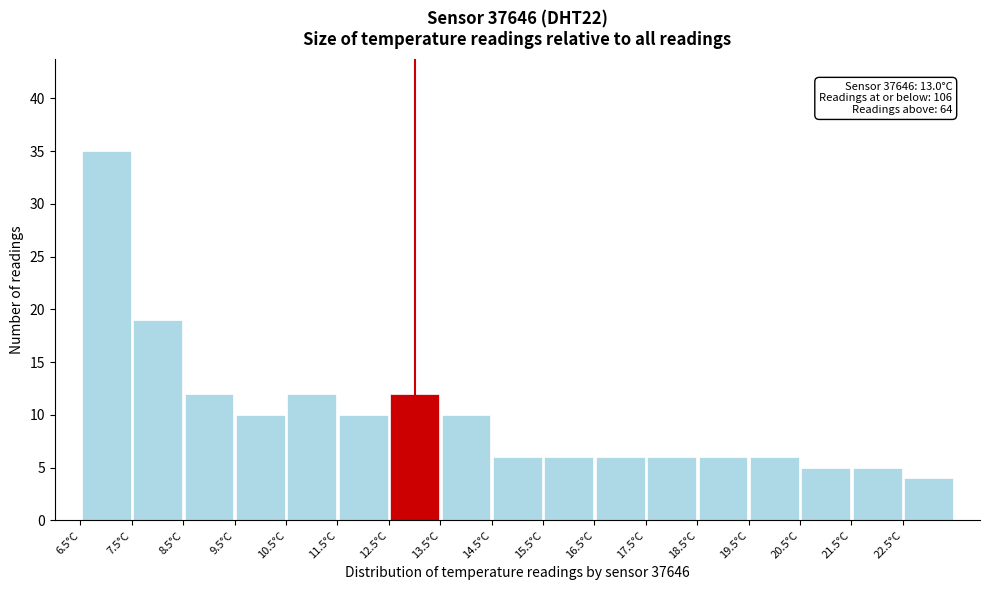

Over which range of the x-axis is the bar tallest?

6.5 to 7.5